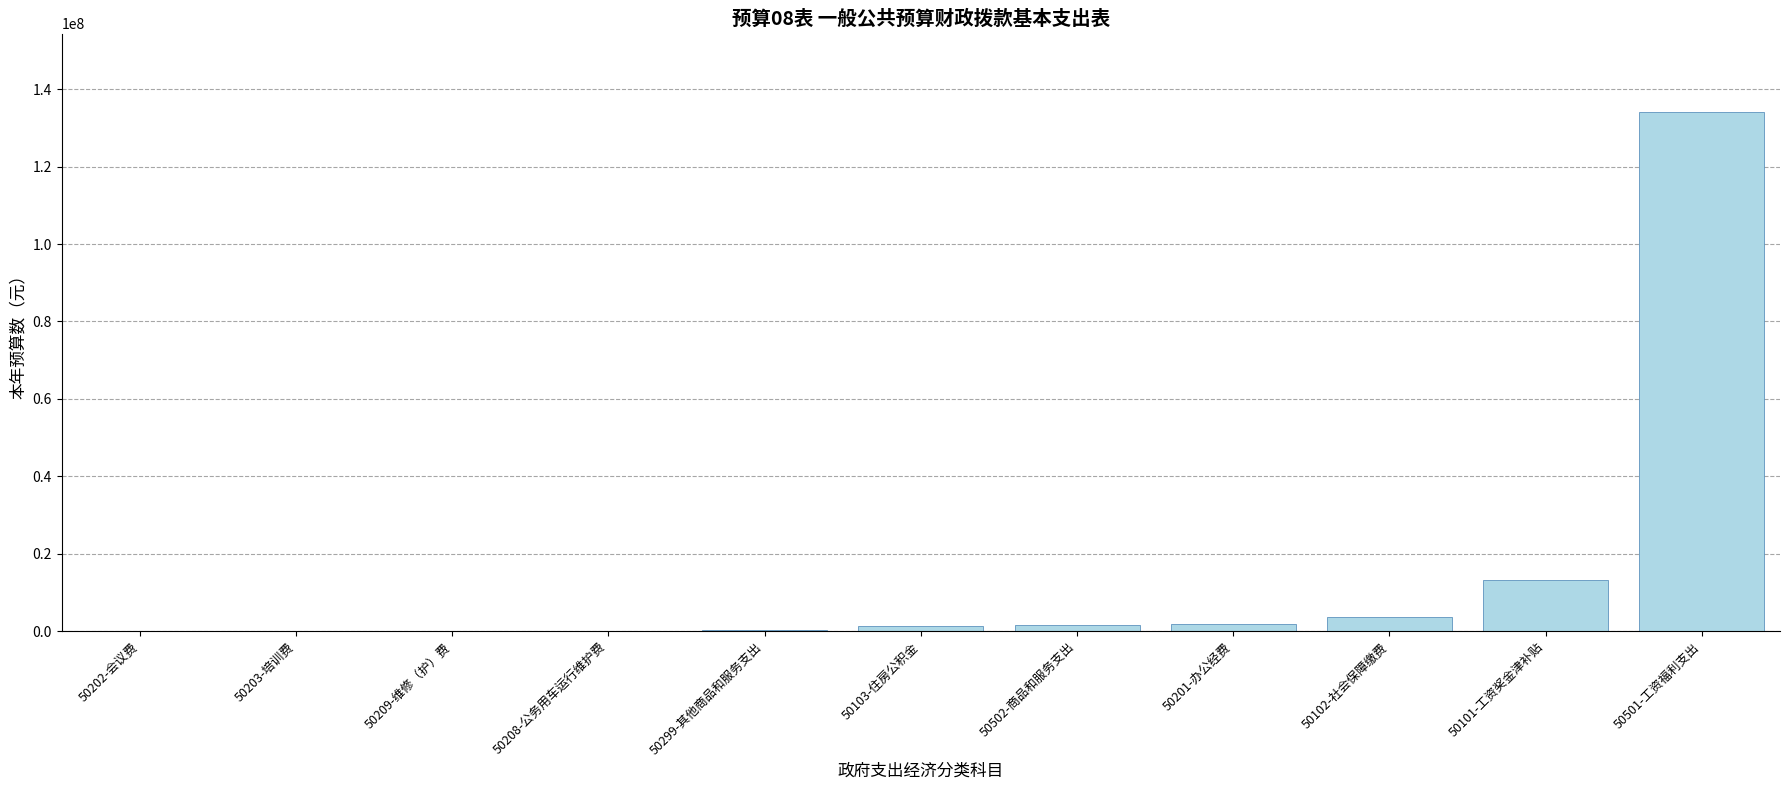

At which category does the chart reach its peak across all series?

50501-工资福利支出